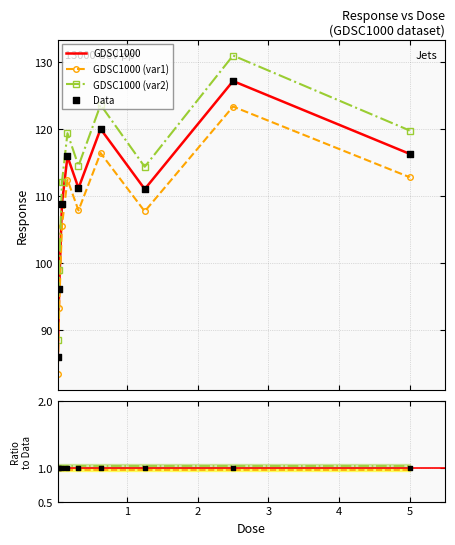

What is the maximum value for GDSC1000 (var1)?

123.4